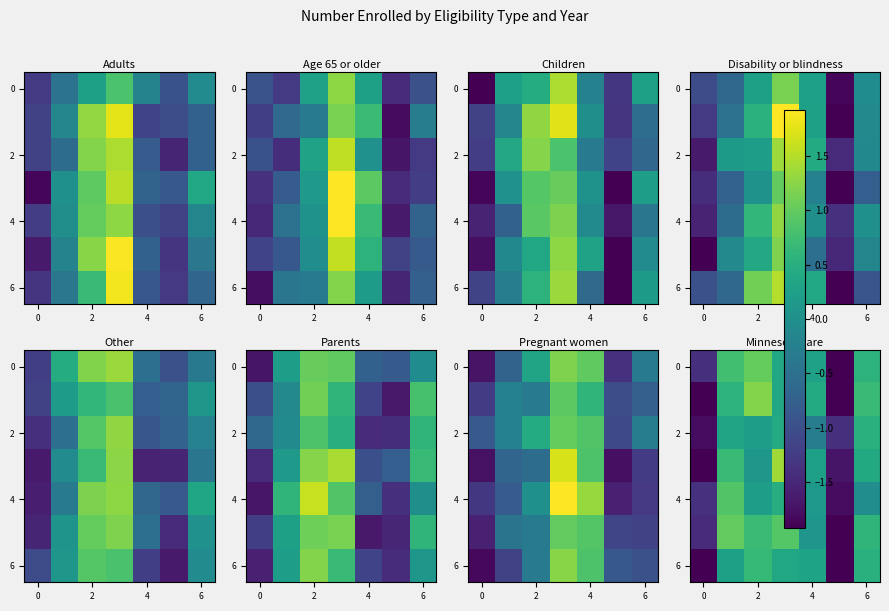

How many values in the row_4 series exceed 0?

4